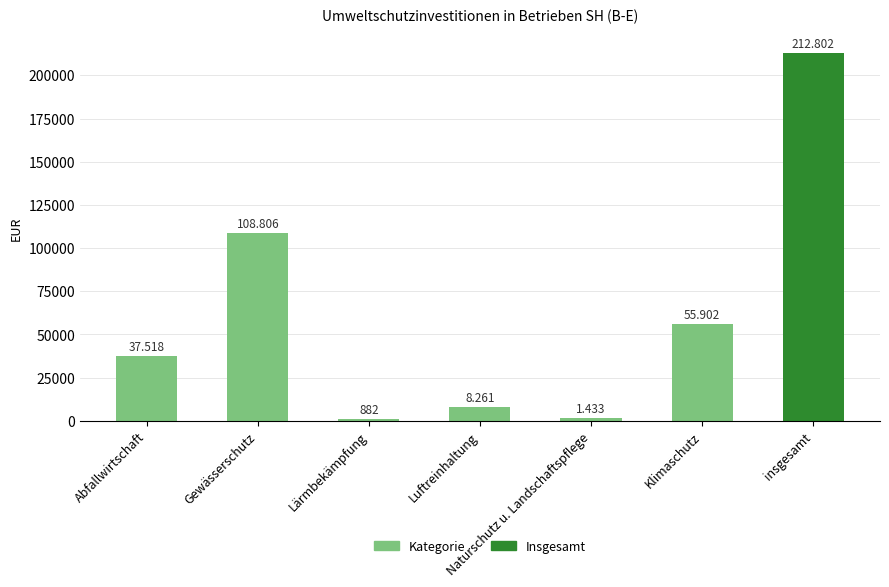

Where is the data nearest to the value 106842?

Gewässerschutz